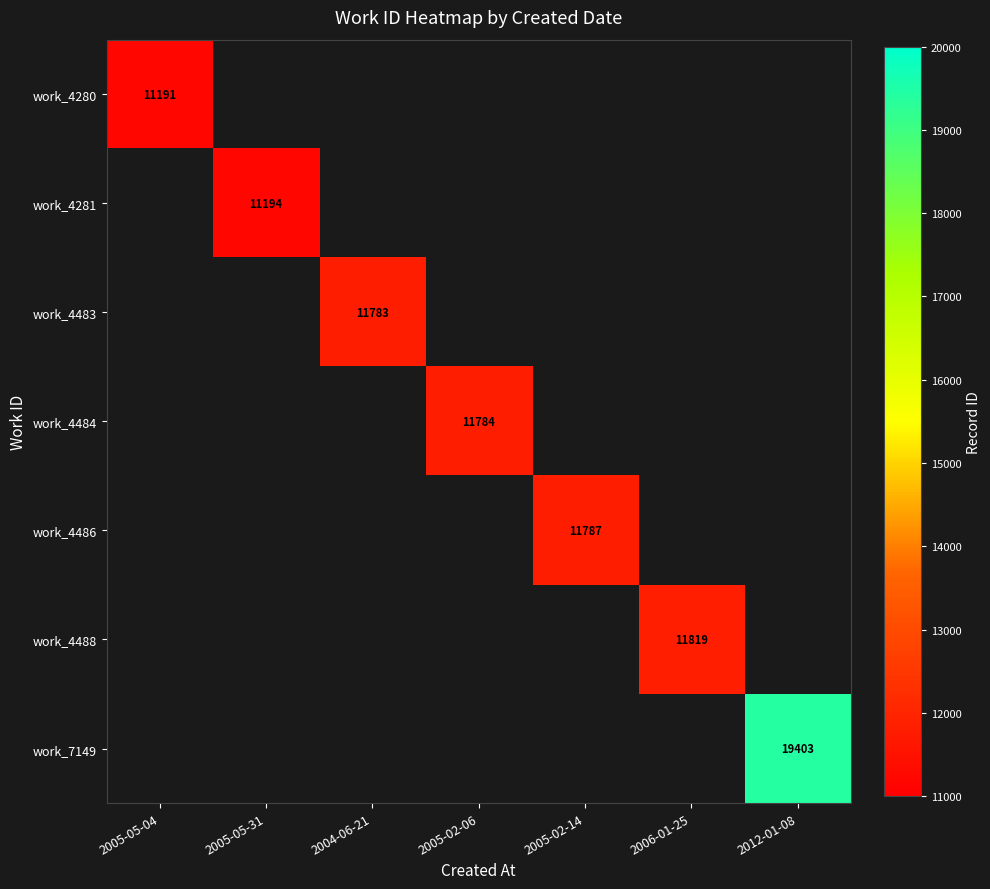

How many values in the work_4486 series exceed 0?

1